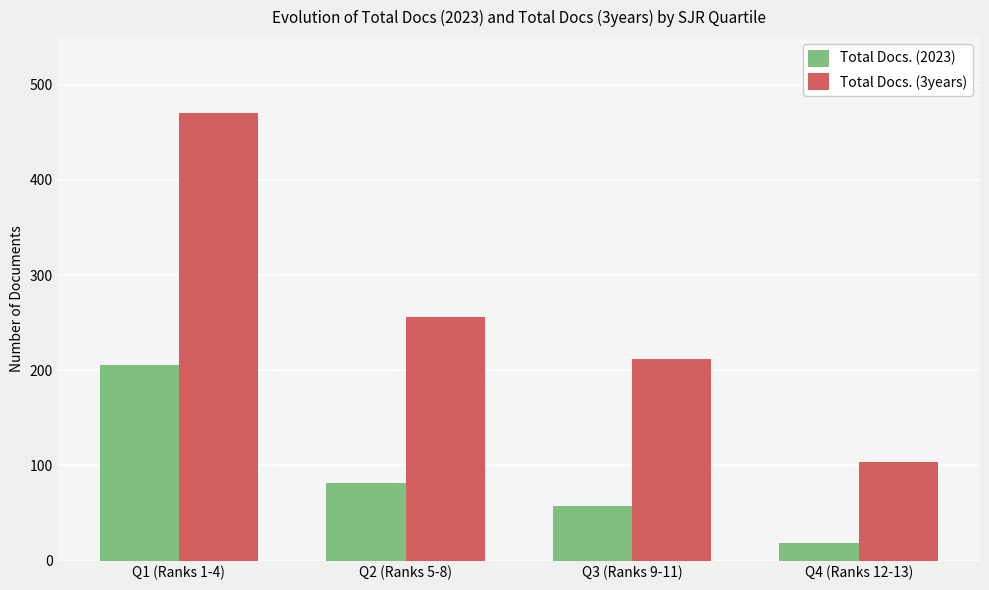

True or false: Total Docs. (3years) has a value of 104 at Q4 (Ranks 12-13).

True